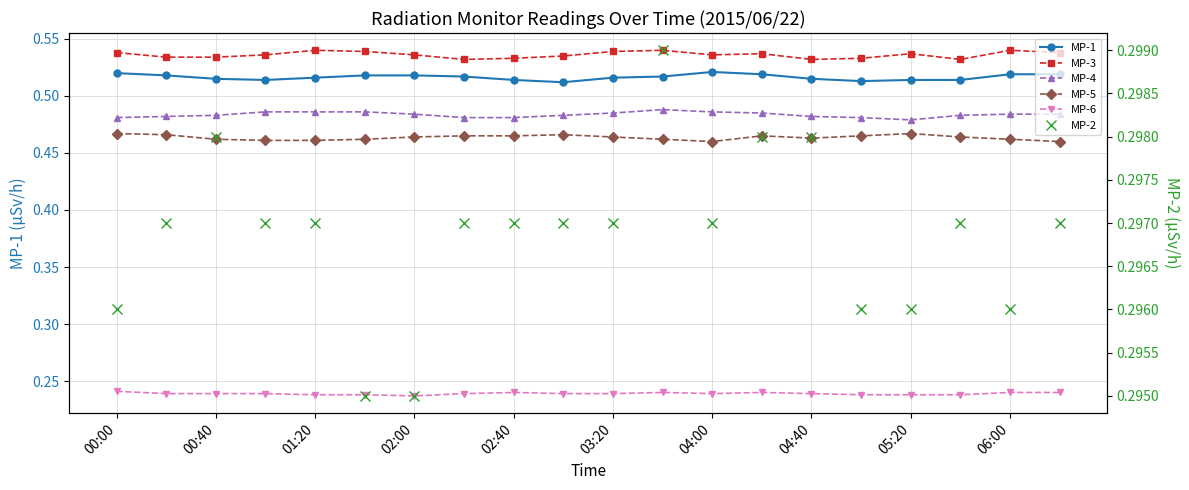

The MP-3 series shows 0.2 at 04:00. True or false?

False